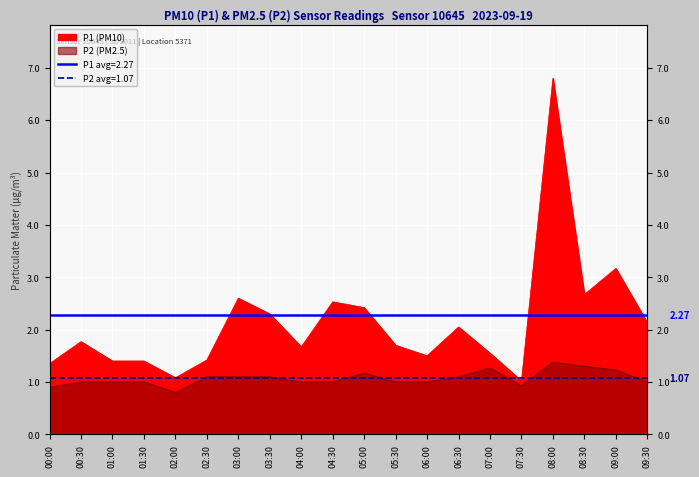

List the series in order of their overall mean, lowest first.

P2, P1